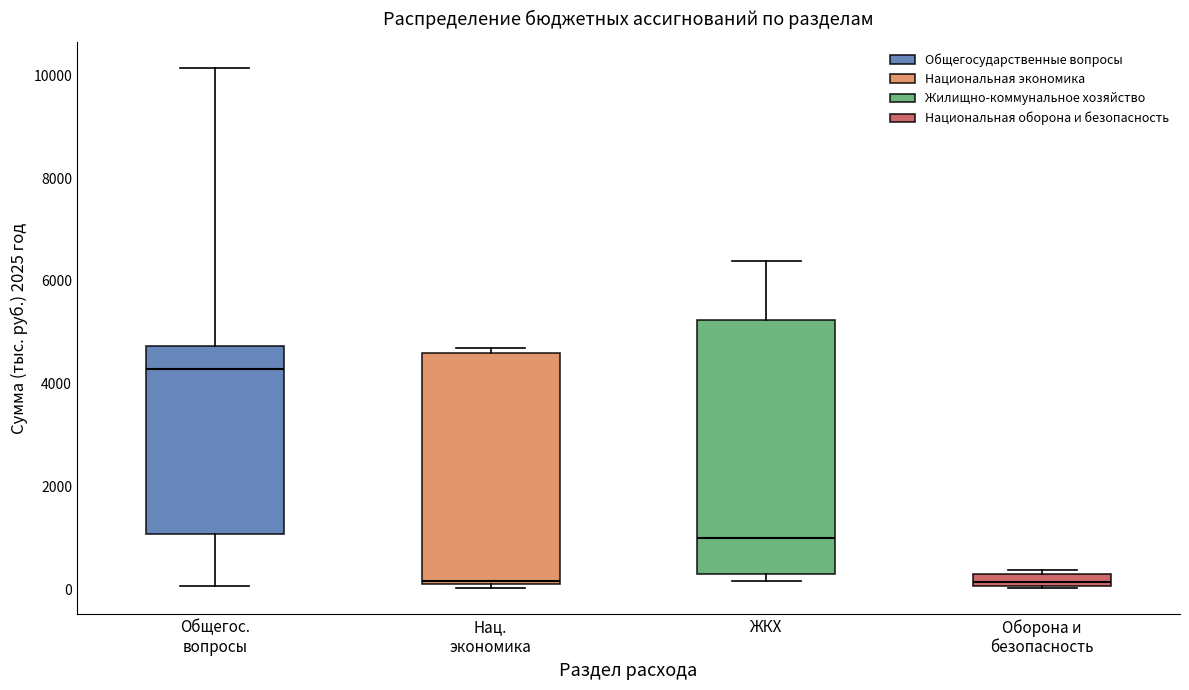

Where is the lower edge of the box for Нац. экономика on the y-axis? The values are not printed on the chart, so give them approximately, as read against the axis.

200